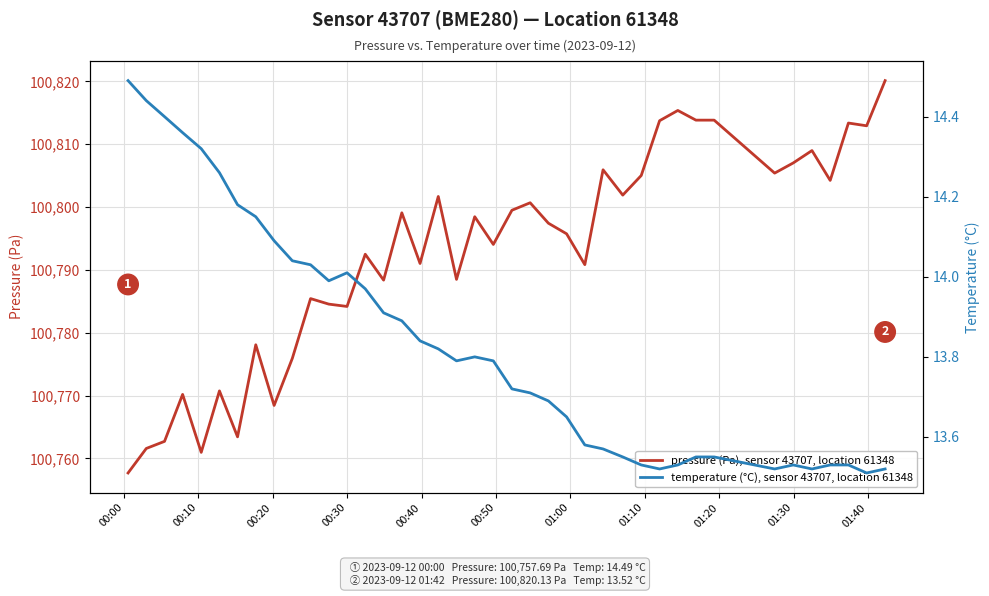

What are all the series names shown in the legend?

pressure (Pa), sensor 43707, location 61348, temperature (°C), sensor 43707, location 61348